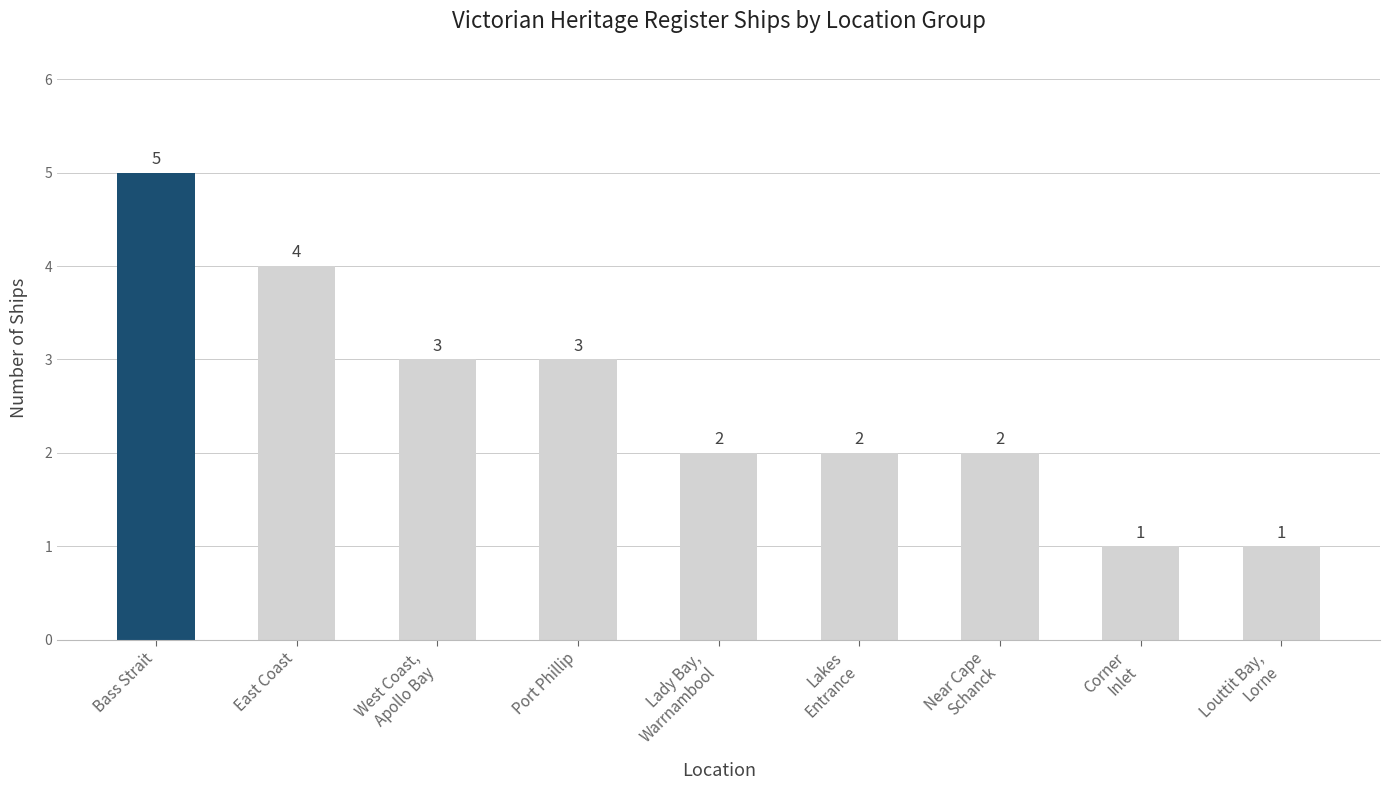

How many data points are less than 2?

2